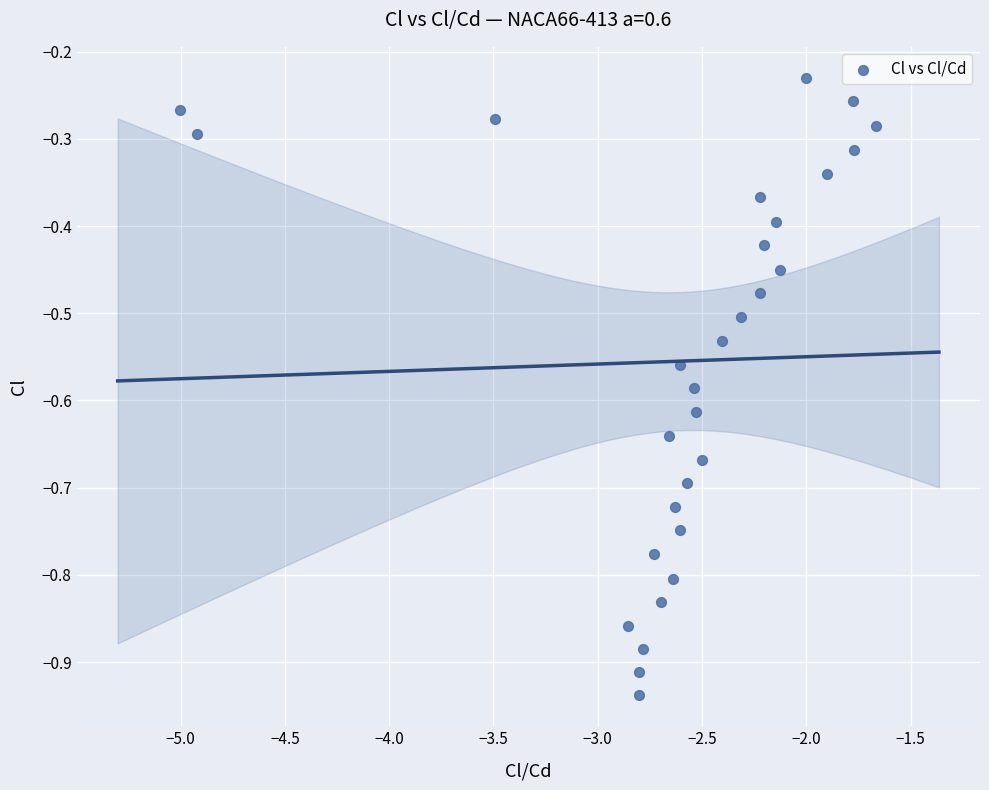

What is the range of X values (max minus min)?

3.3